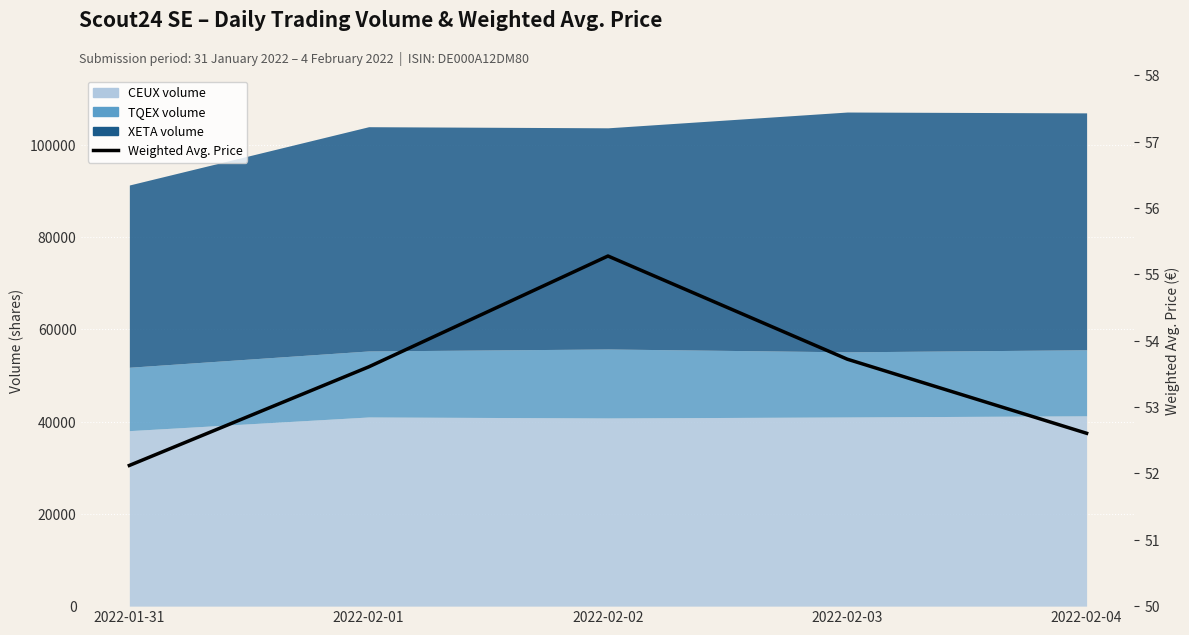

Rank the categories by value from highest to lowest.

2022-02-02, 2022-02-03, 2022-02-01, 2022-02-04, 2022-01-31